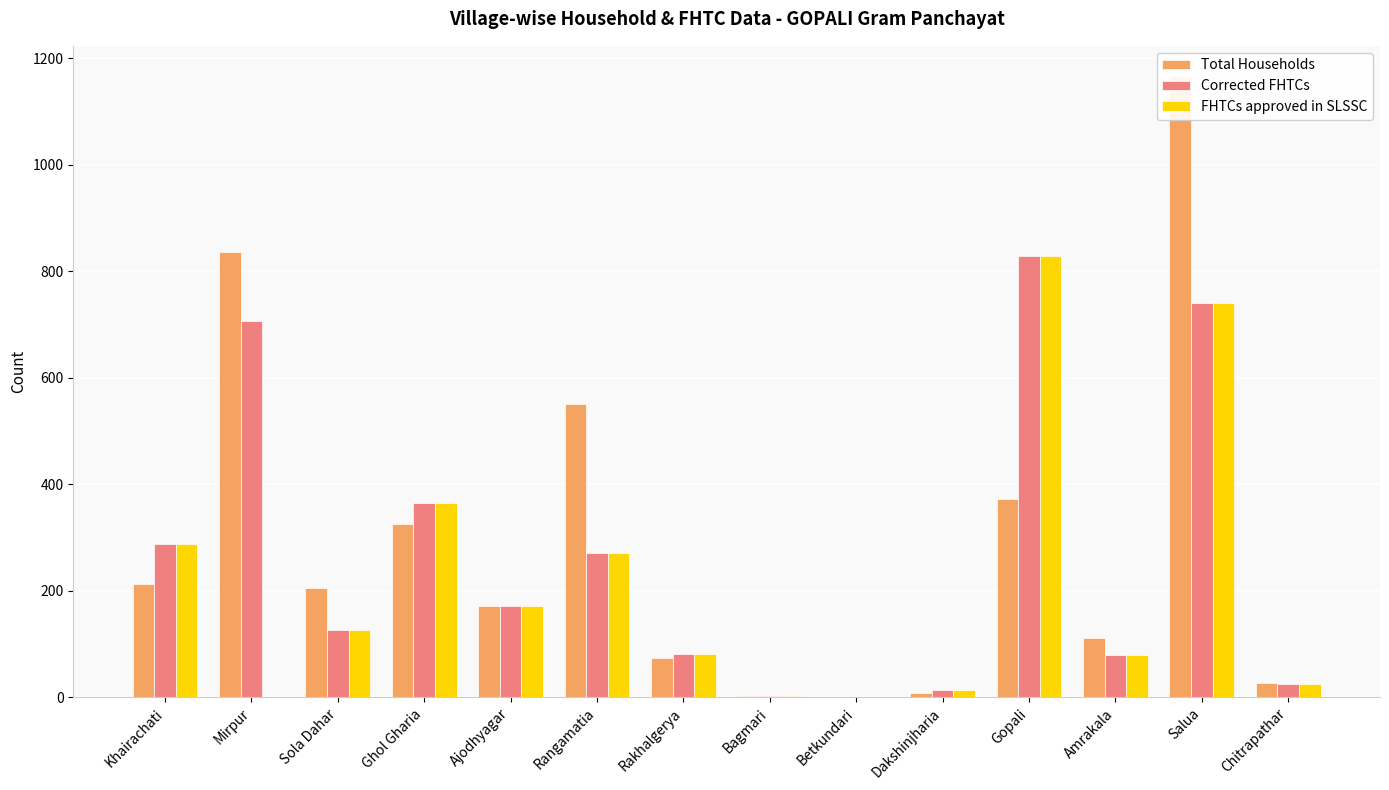

What is the difference between the FHTCs approved in SLSSC values at Rakhalgerya and Amrakala?

1